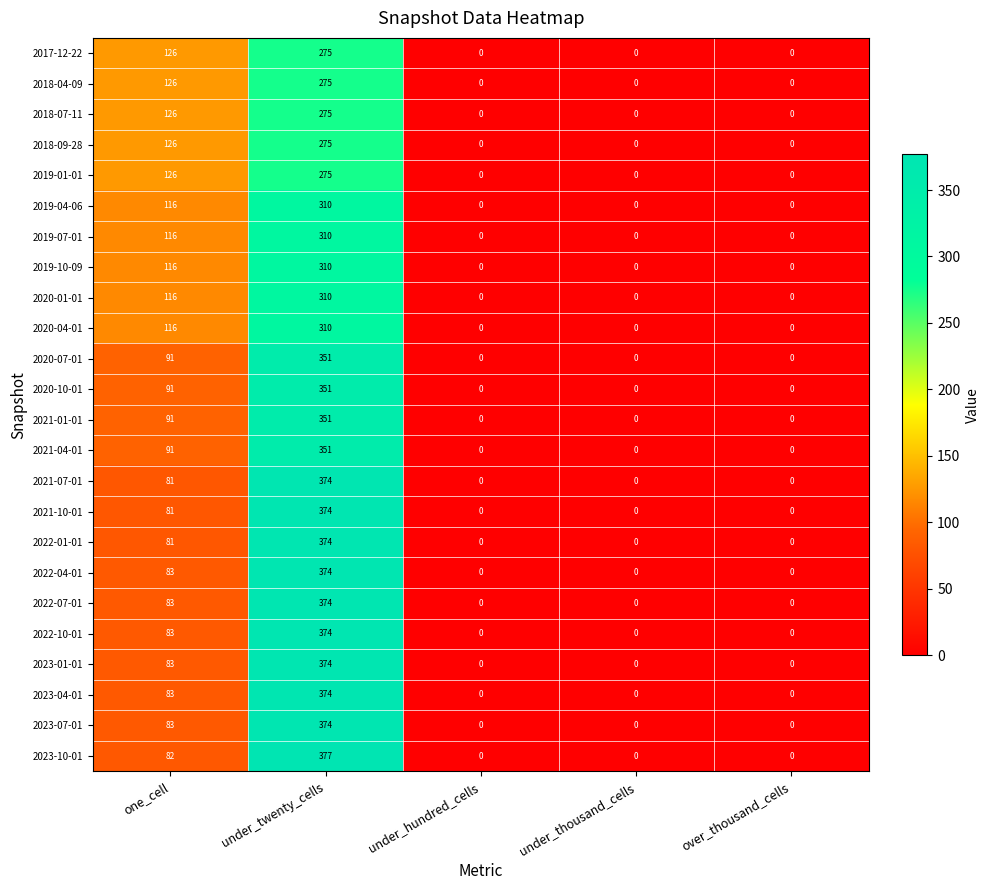

At which category is the sum across all series the highest?

under_twenty_cells